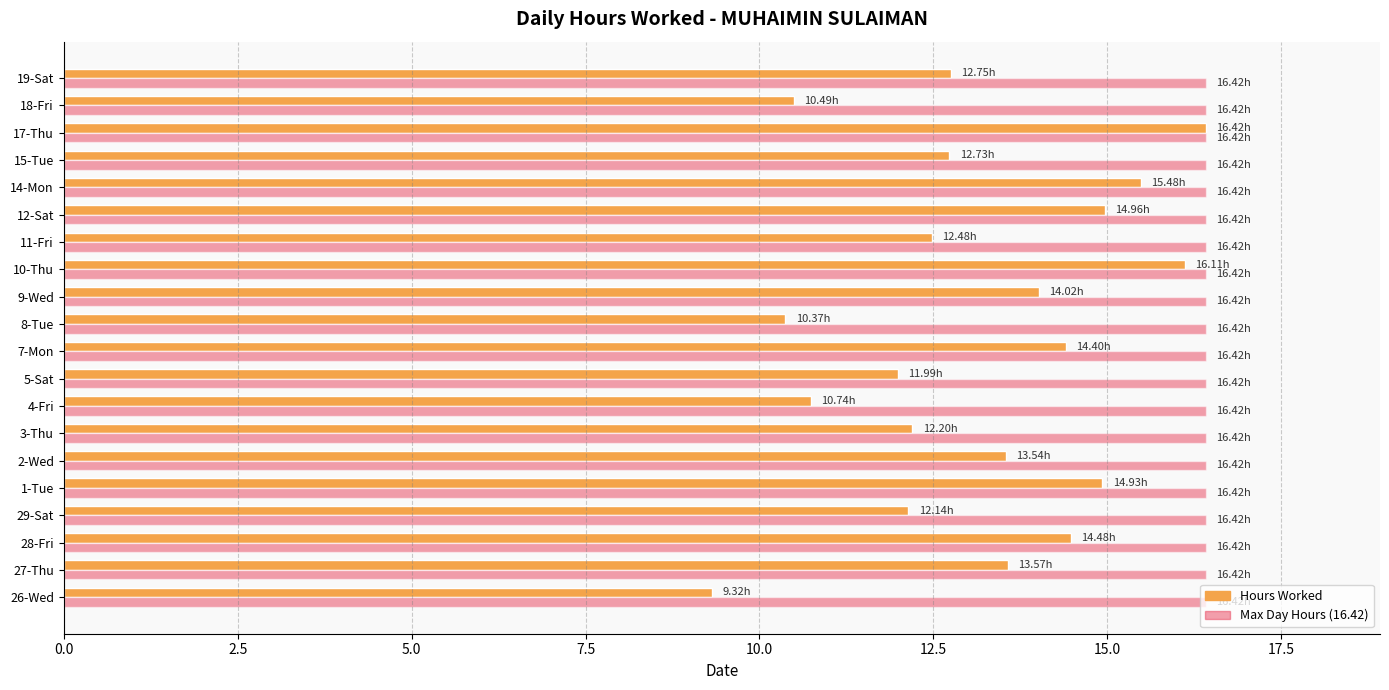

Which series has the widest spread of values?

Hours Worked